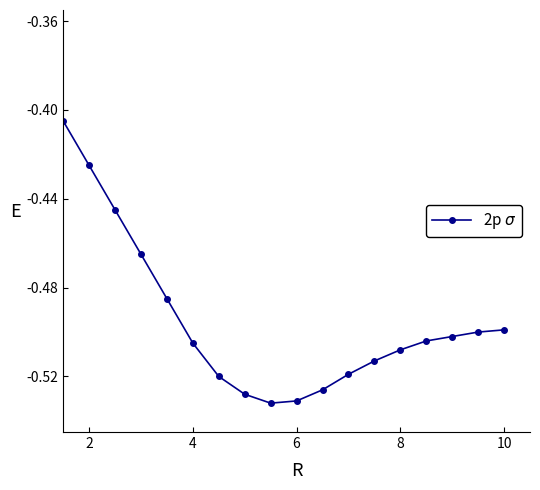

What is the sum of all values?

-9.3